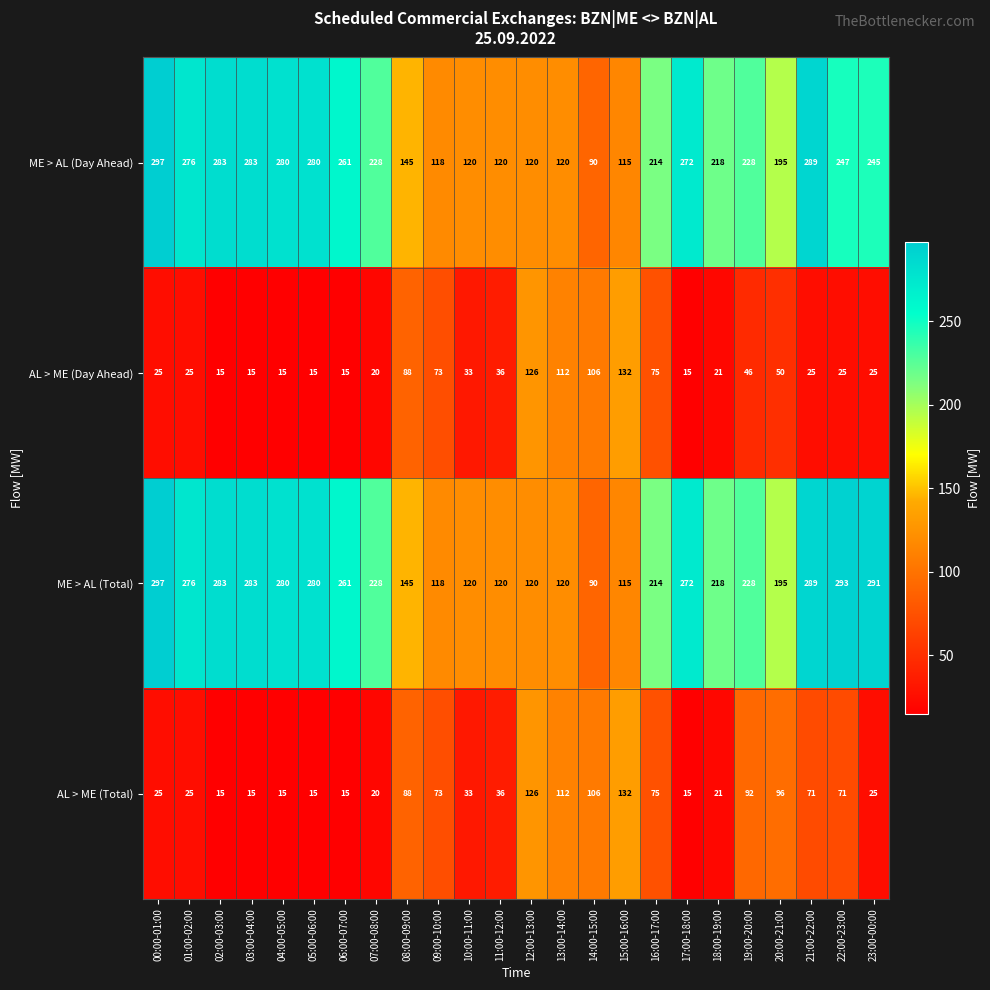

The value of ME > AL (Total) at 22:00-23:00 is 481. True or false?

False